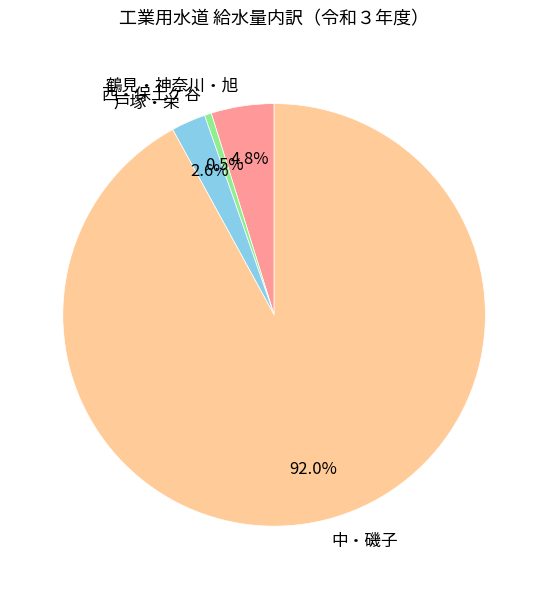

What is the majority slice?

中・磯子